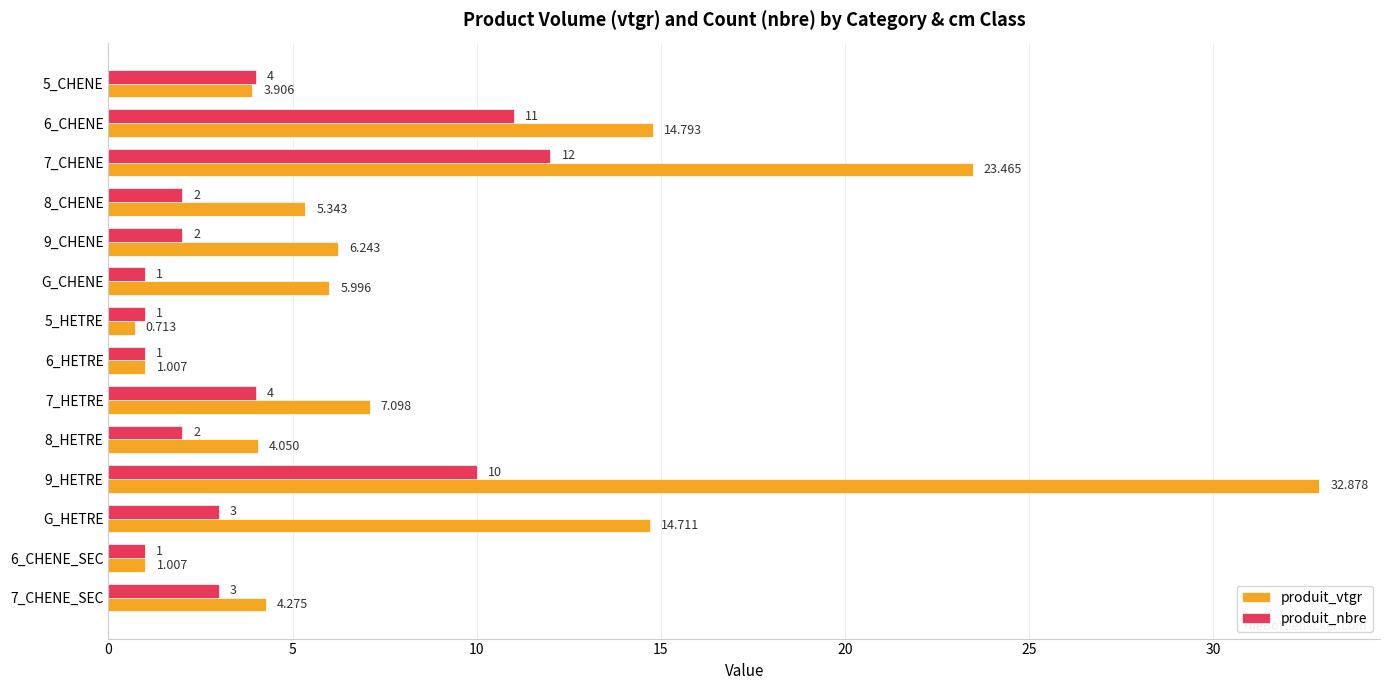

Which series has the largest total across all categories?

produit_vtgr